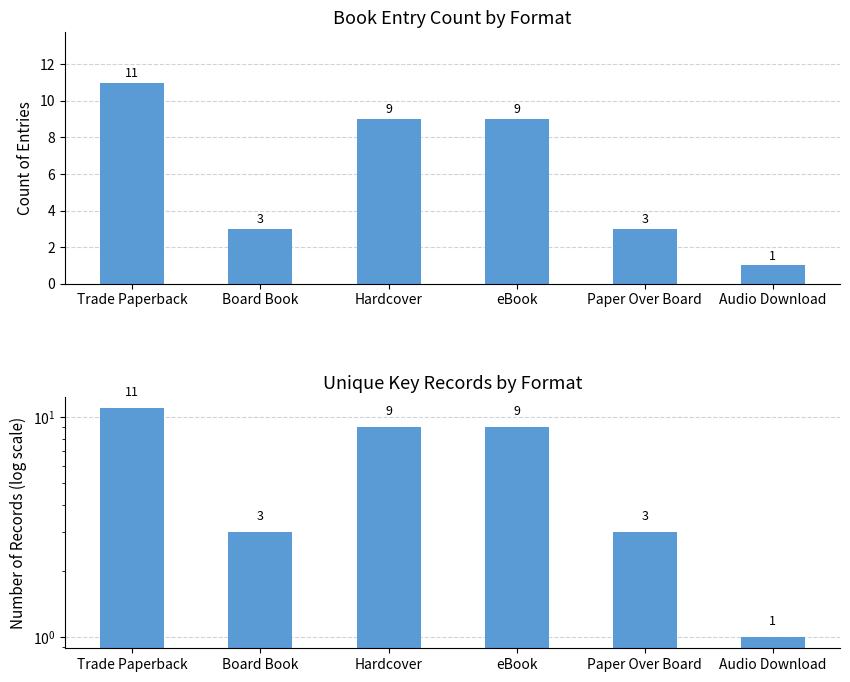

List the labels in order of Keys value, smallest first.

Audio Download, Board Book, Paper Over Board, Hardcover, eBook, Trade Paperback